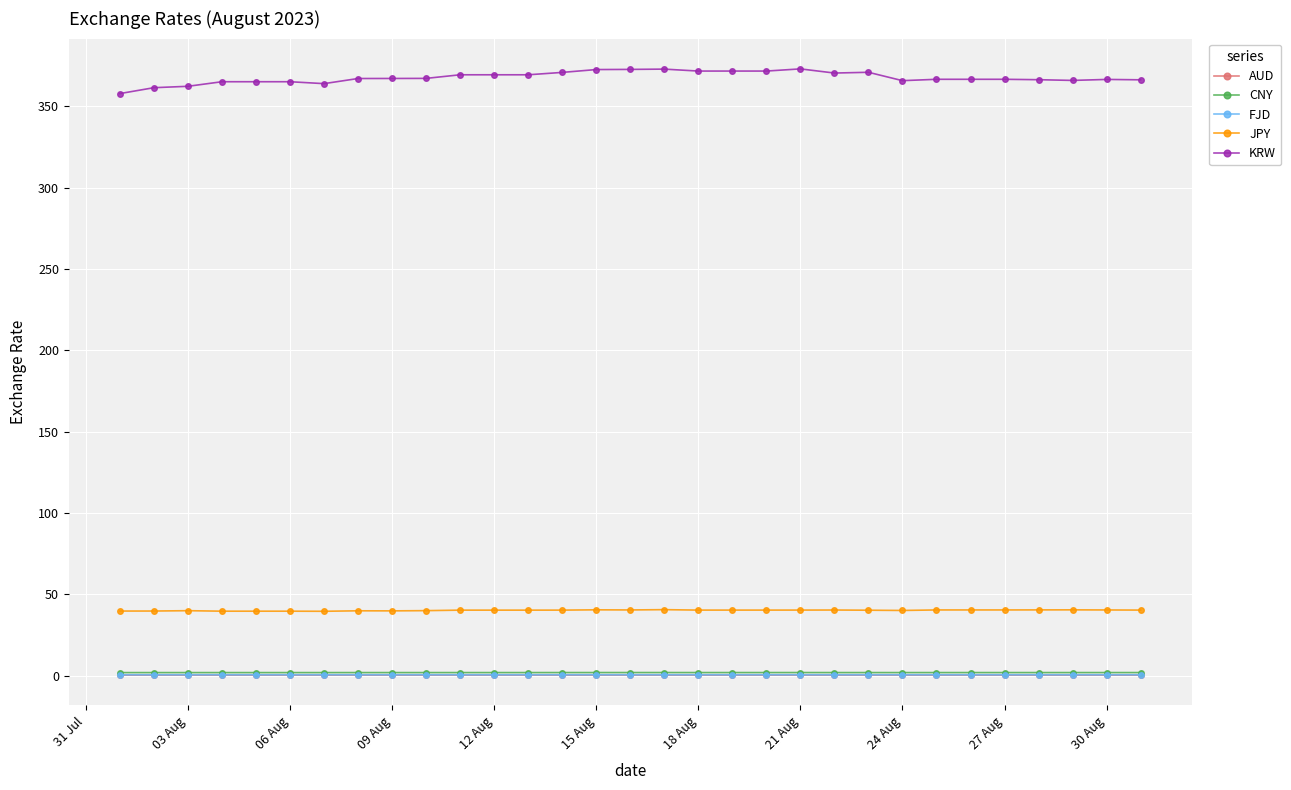

What are all the series names shown in the legend?

AUD, CNY, FJD, JPY, KRW